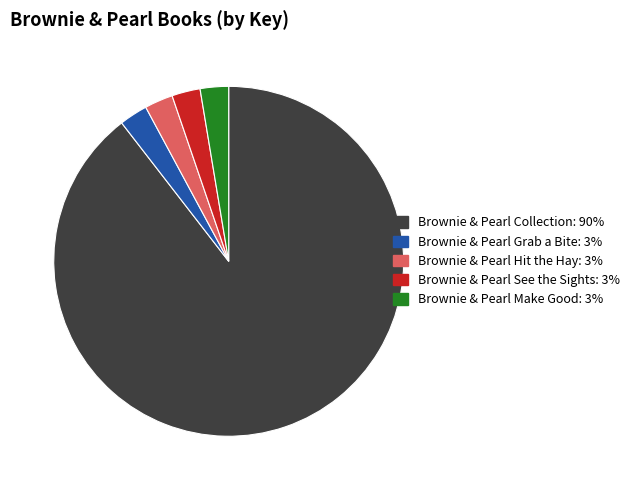

Which slice is the largest?

Brownie & Pearl Collection